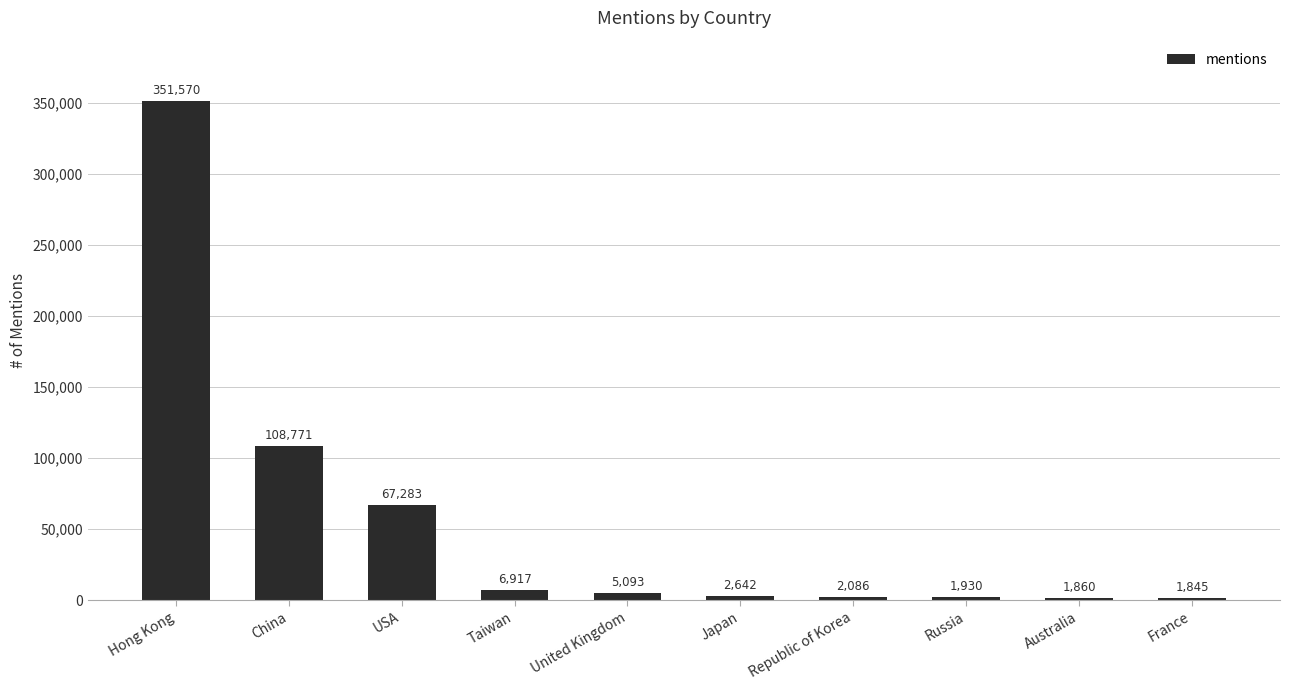

Reading left to right, transcribe all the data shown in this chart.

351570	108771	67283	6917	5093	2642	2086	1930	1860	1845